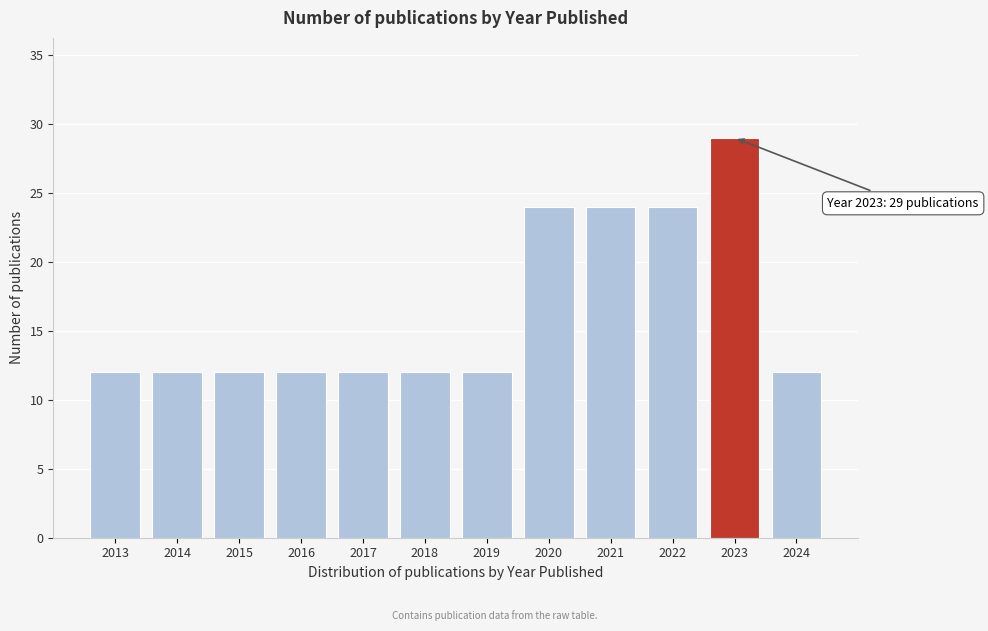

Reading right to left, list all the values displayed in this chart.

12	29	24	24	24	12	12	12	12	12	12	12